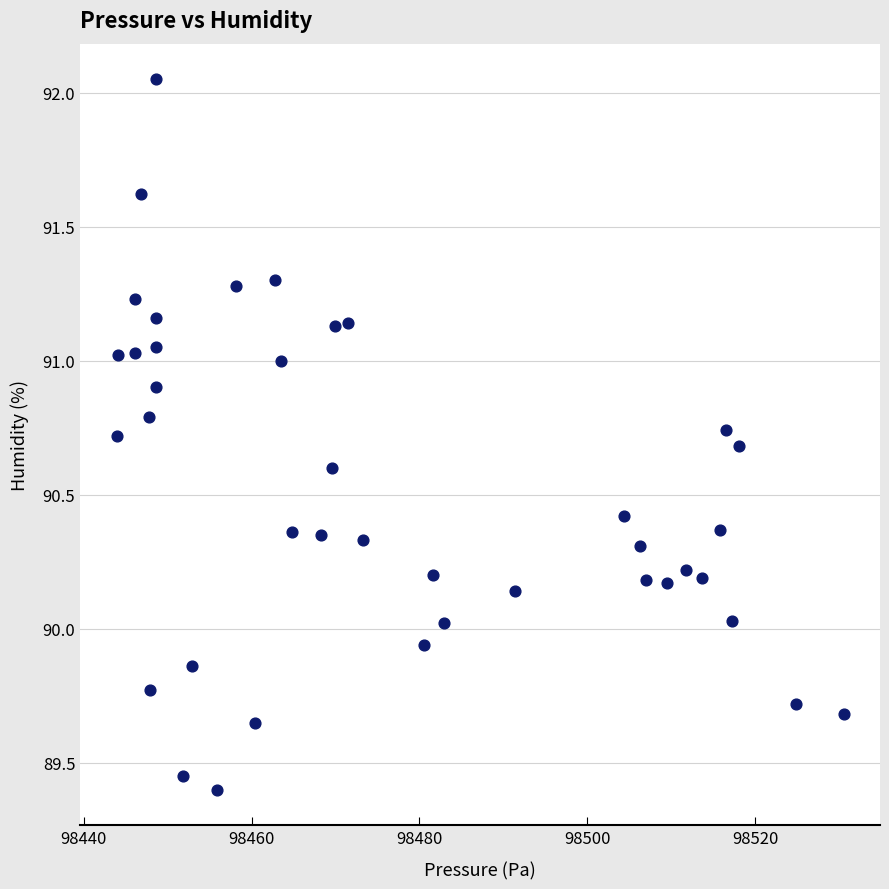

What is the range of X values (max minus min)?

86.6